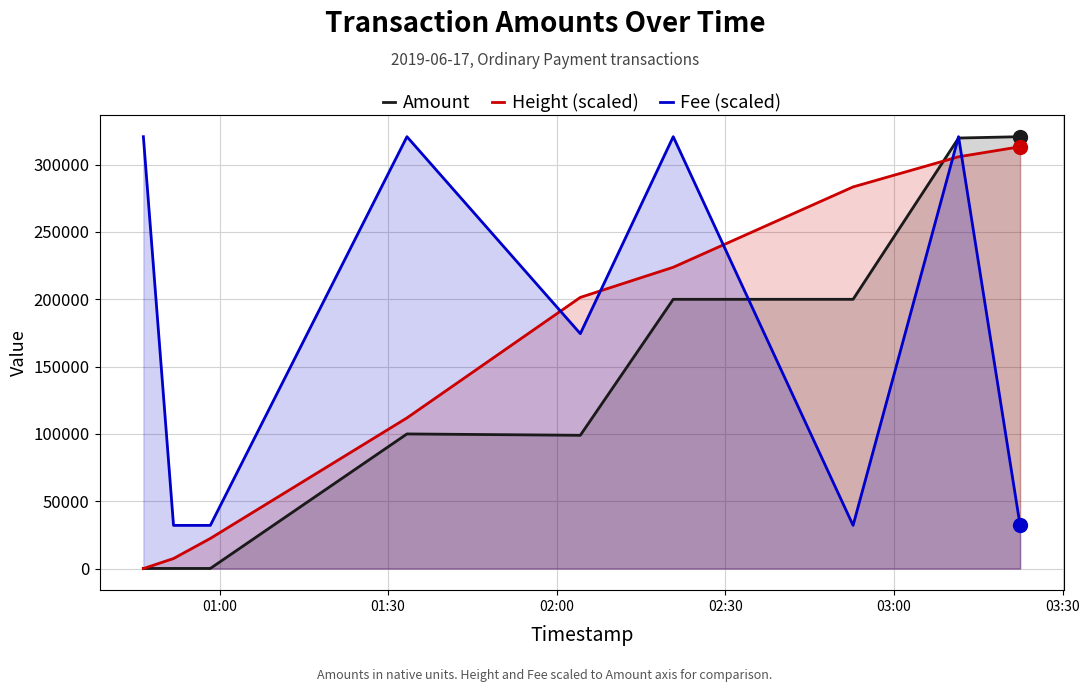

What are all the series names shown in the legend?

Amount, Height (scaled), Fee (scaled)